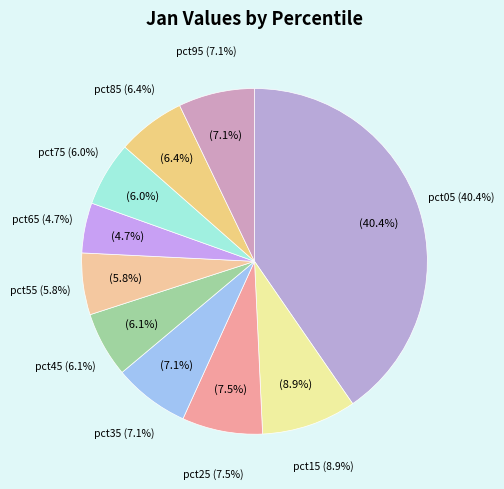

How many slices are in this pie chart?

10